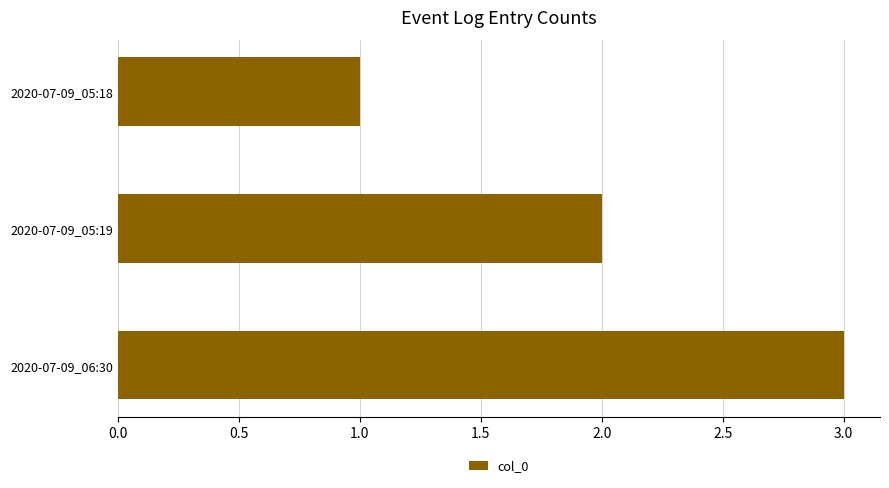

Is it true that the value at 2020-07-09_06:30 is 2?

False